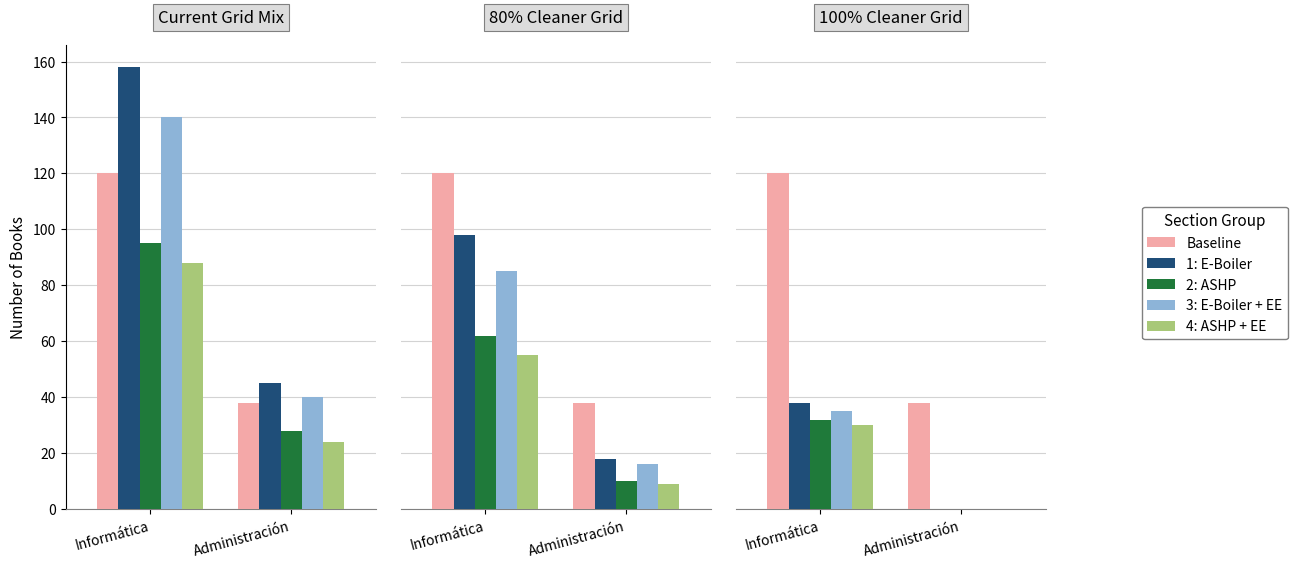

At which category is the sum across all series the highest?

Informática